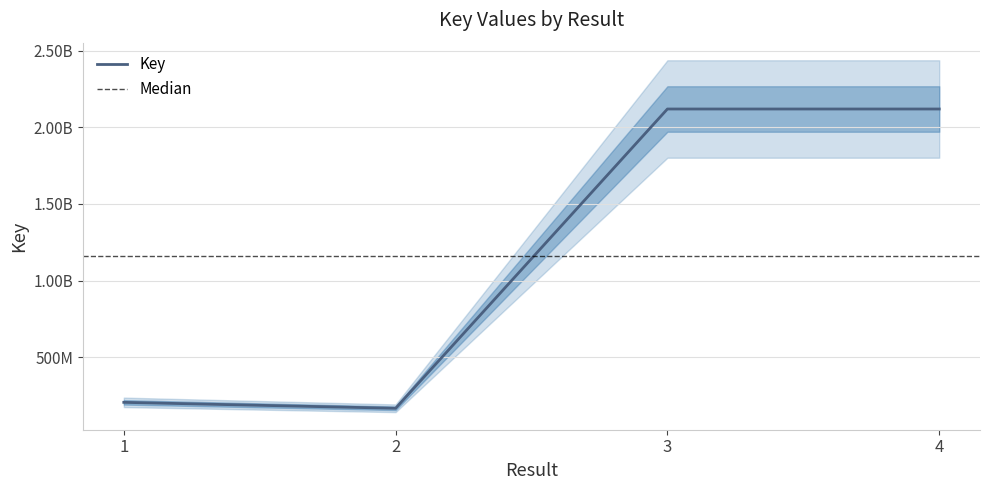

Reading left to right, transcribe all the data shown in this chart.

1=206135376	2=167426051	3=2119520792	4=2119513036